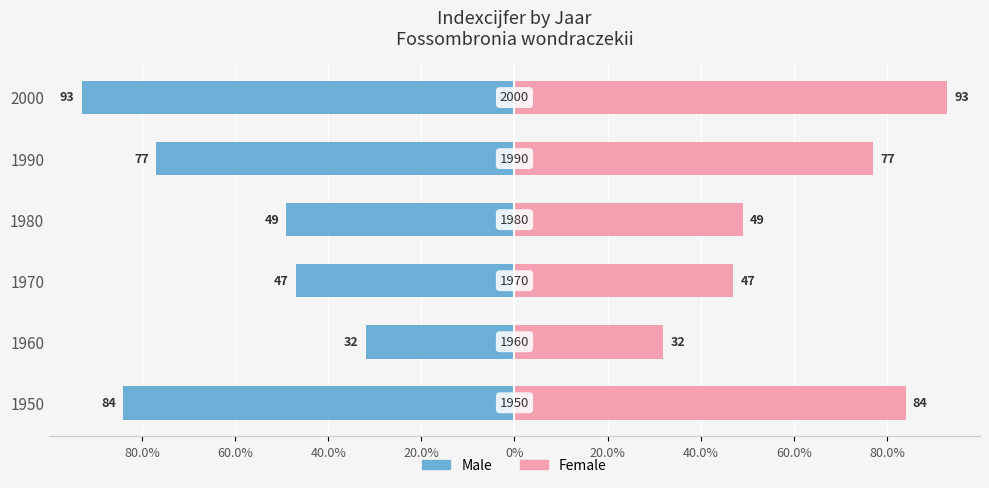

How many data points in Female are above 77?

2